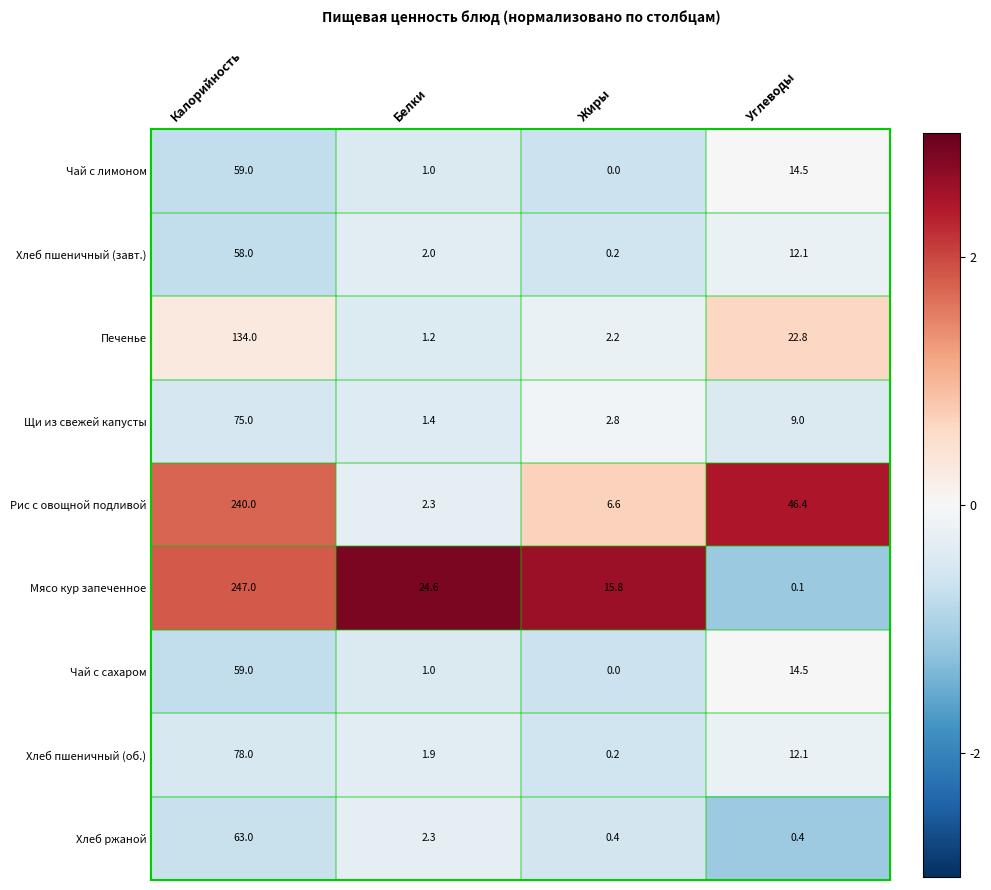

At which category does the chart reach its peak across all series?

Калорийность